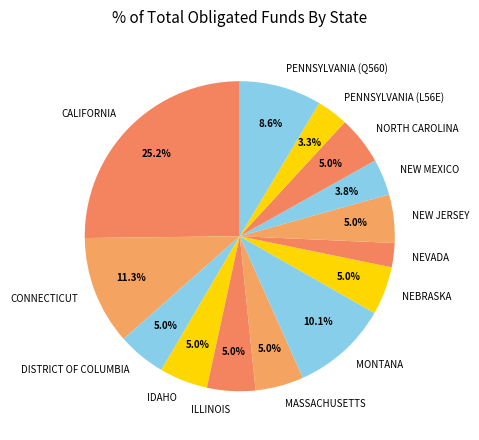

Does NEW MEXICO represent more than half of the total?

No